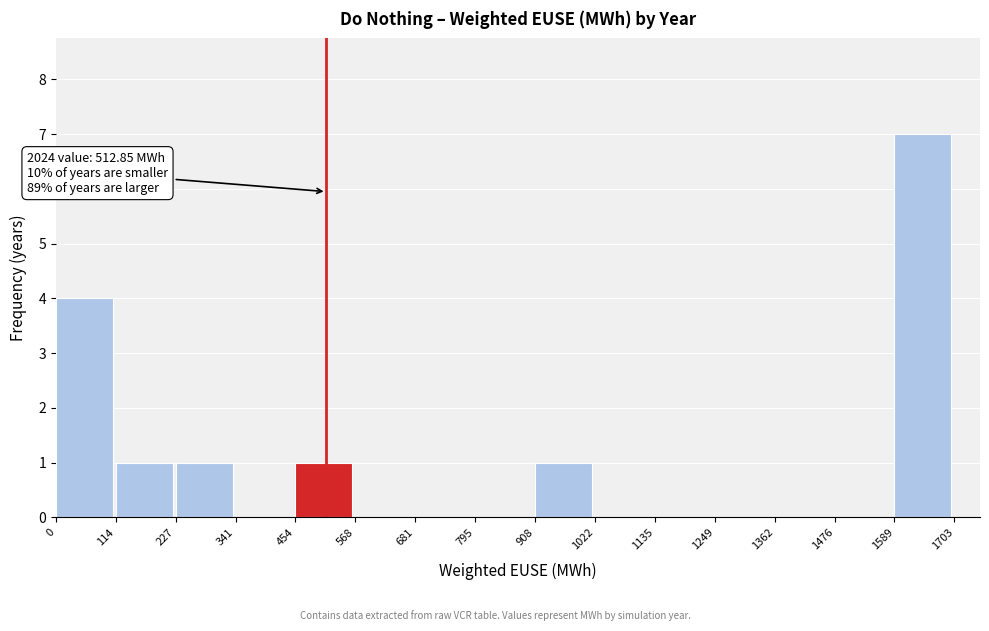

Which range on the x-axis has the tallest bar?

1589 to 1703